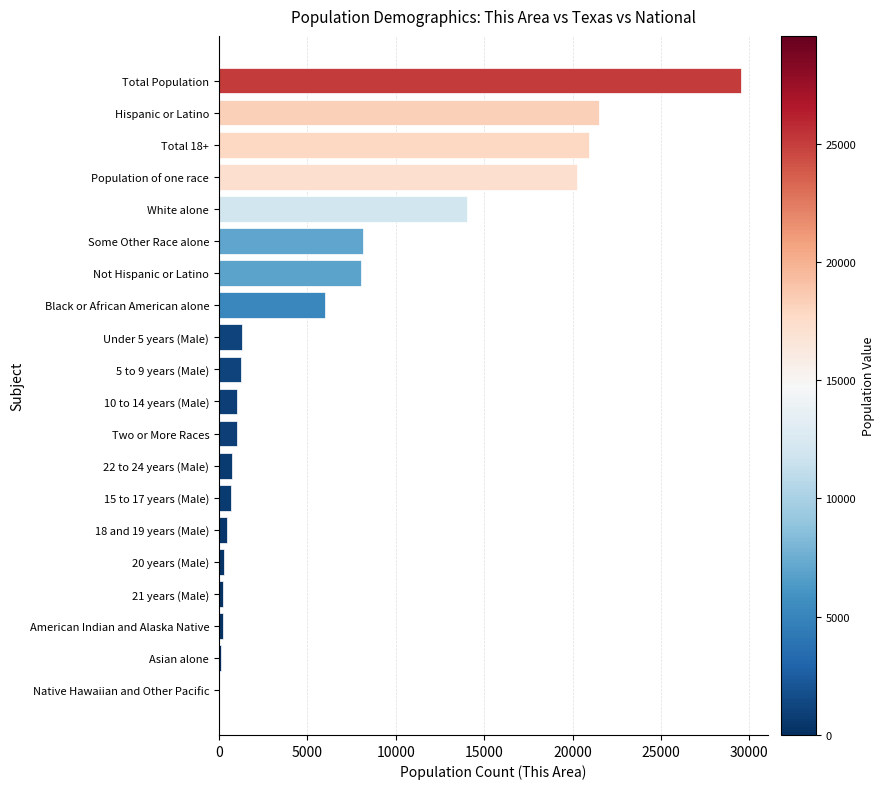

Which has a higher value, American Indian and Alaska Native or Two or More Races?

Two or More Races